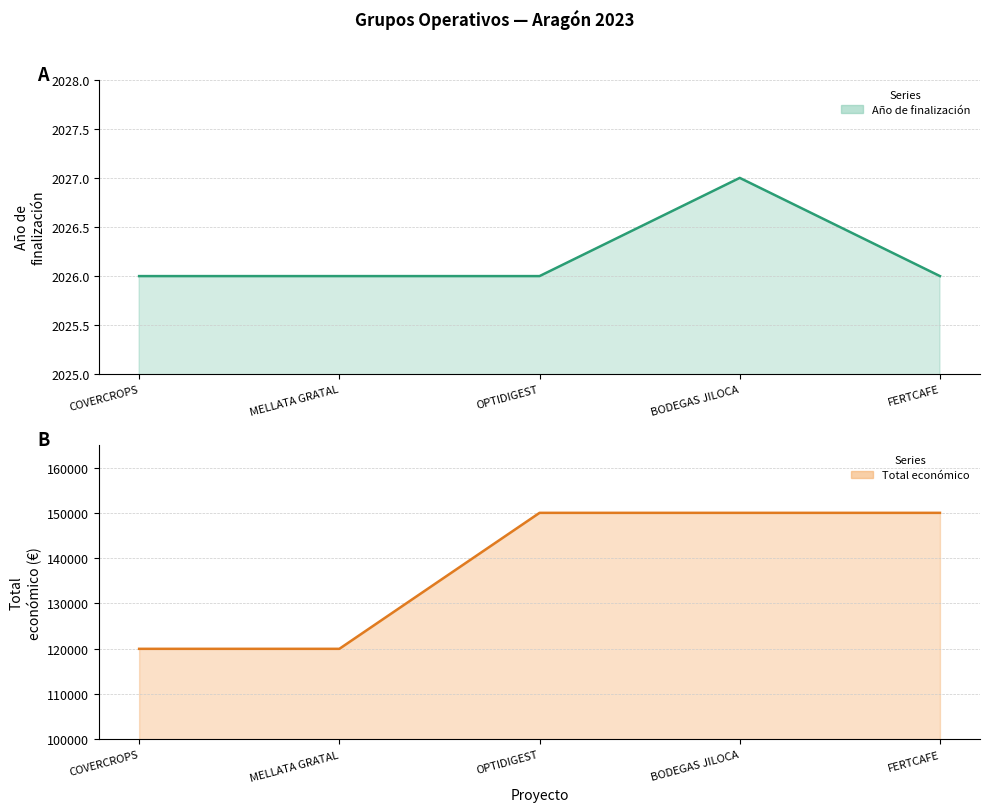

Which series changed the most between OPTIDIGEST and BODEGAS JILOCA?

Año de finalización